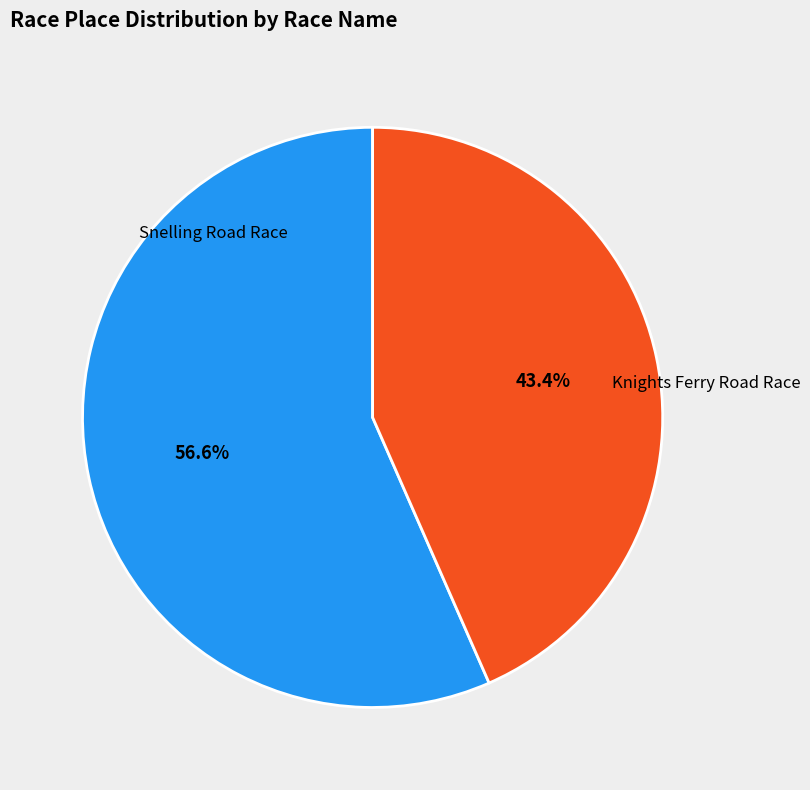

Is there a majority slice in this chart?

Yes